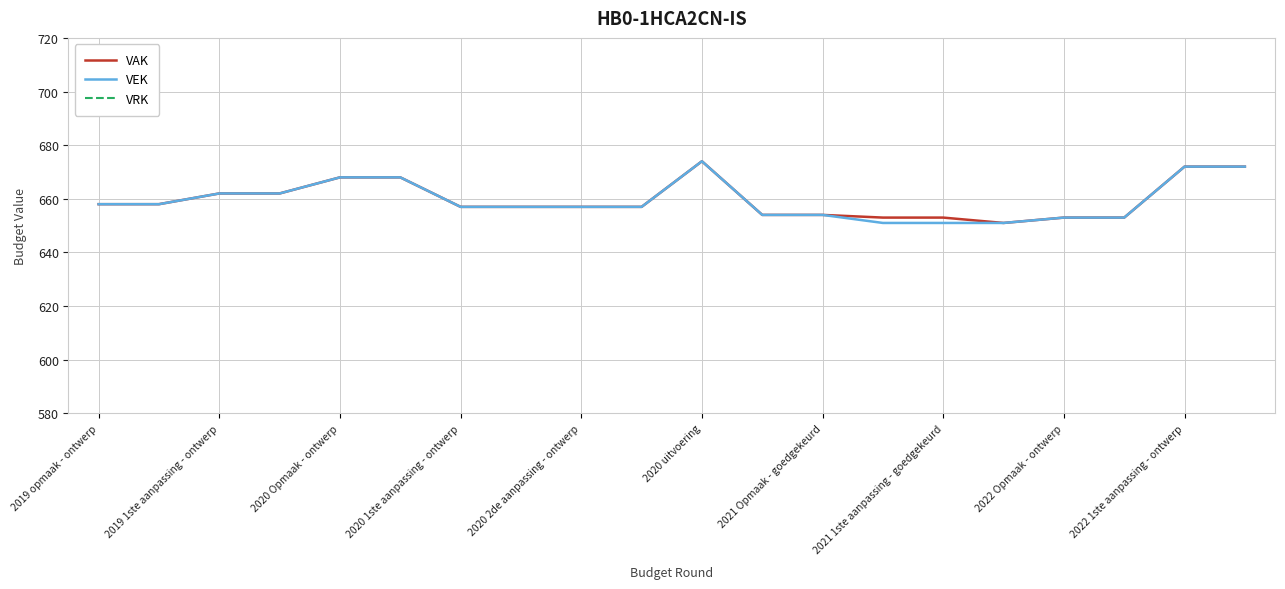

What is the maximum value for VAK?

674